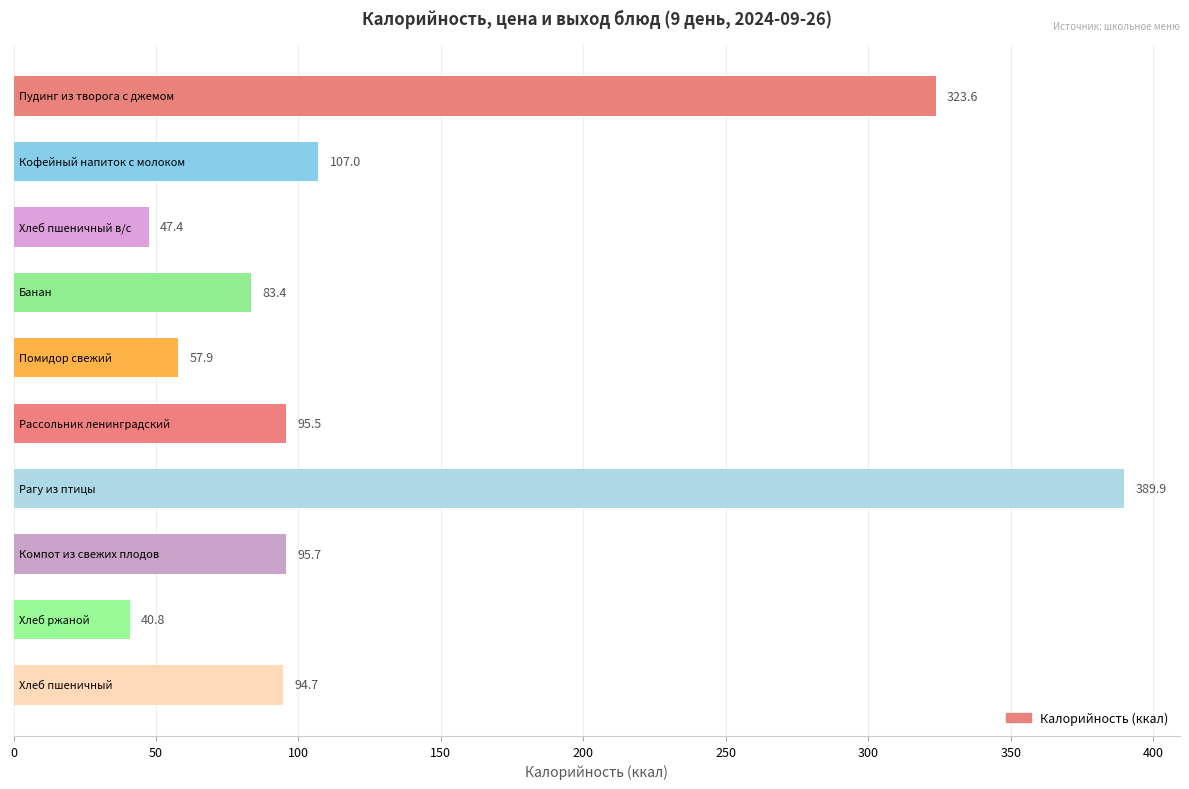

What is the value of the 9th bar from the top?

40.8